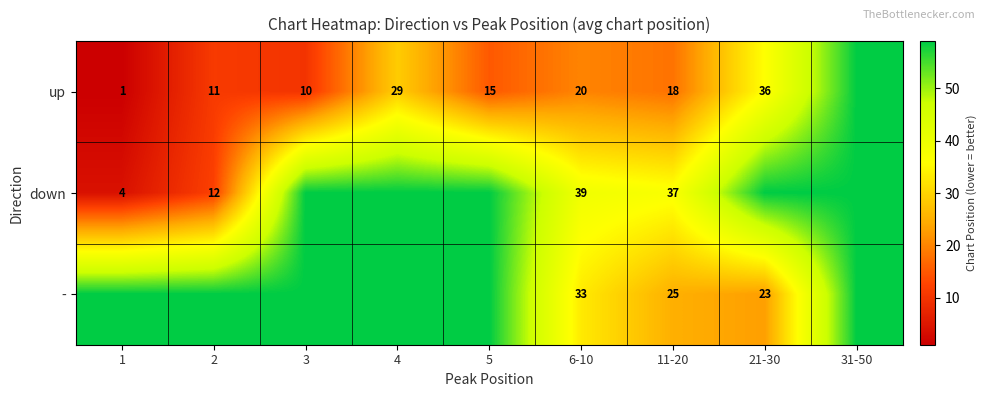

Is the value of - at 6-10 greater than the value of up at 4?

Yes